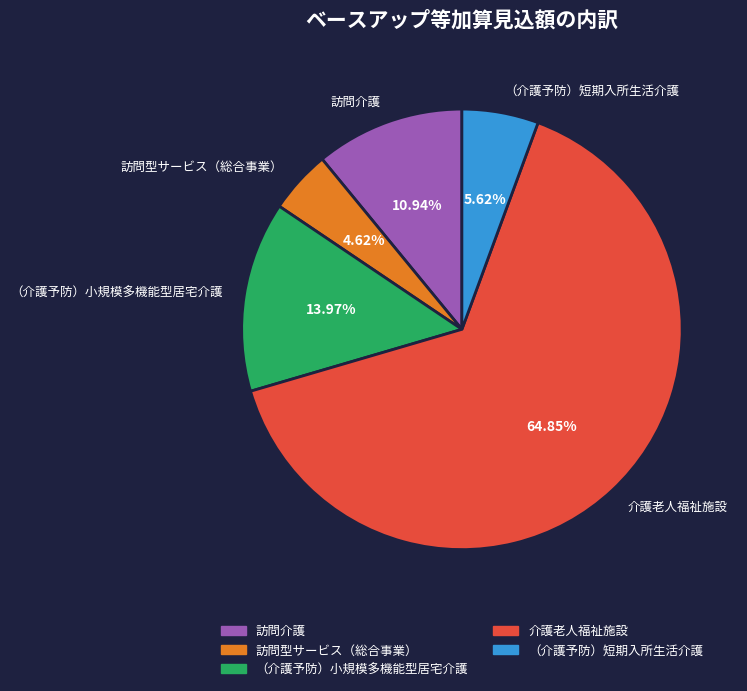

To the nearest percent, what is the difference between the 訪問型サービス（総合事業） and （介護予防）短期入所生活介護 slice percentages?

1%